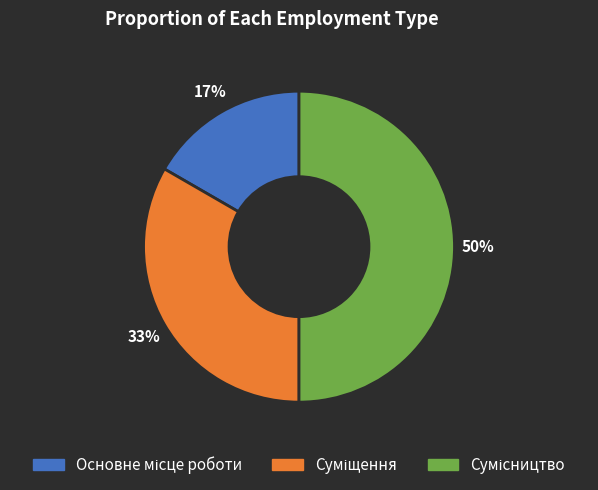

To the nearest percent, what is the difference between the largest and smallest slice percentages?

33%